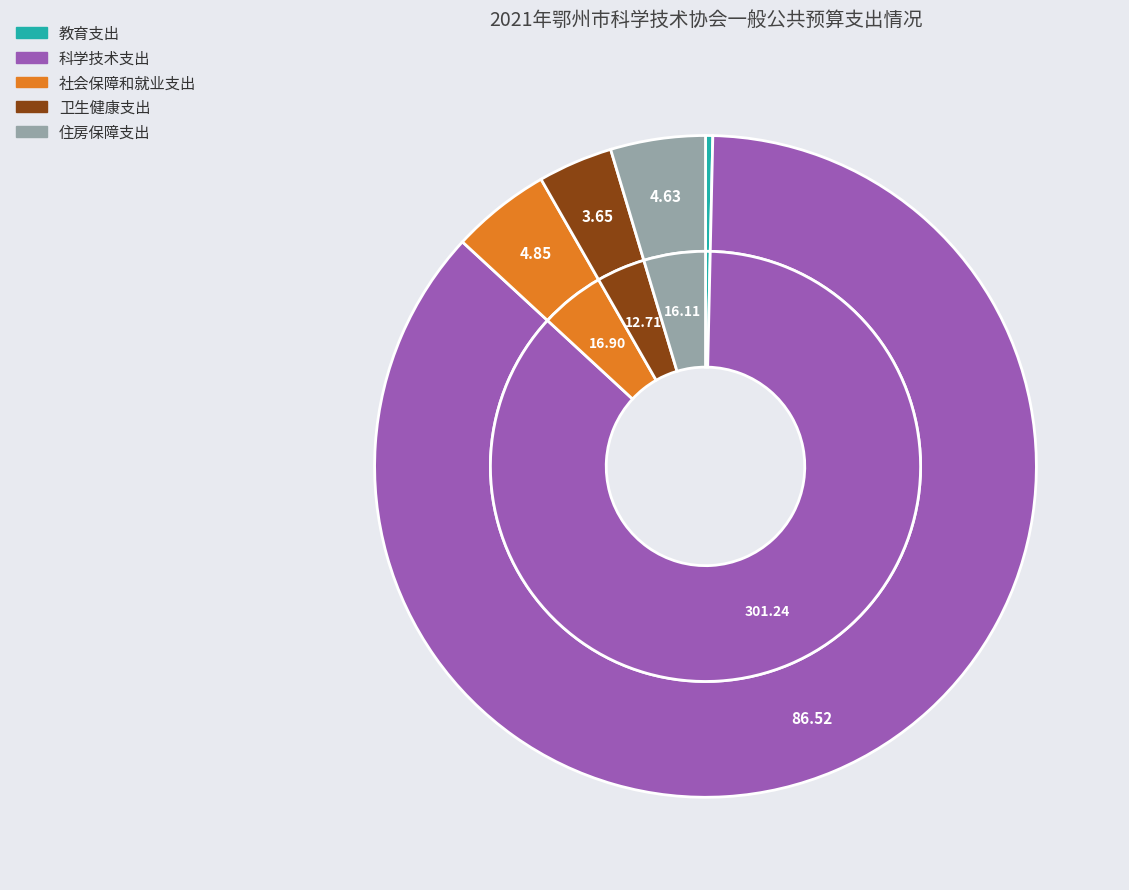

What is the majority slice?

科学技术支出